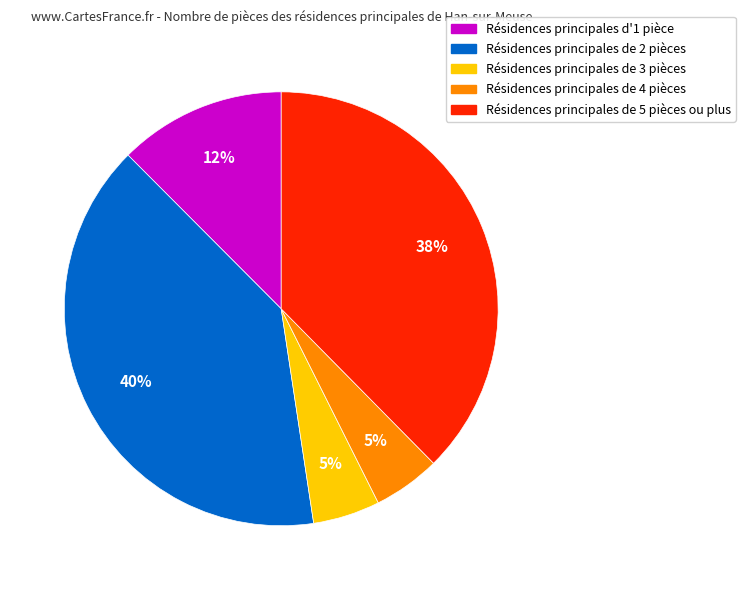

Is there any slice that represents more than half of the pie?

No